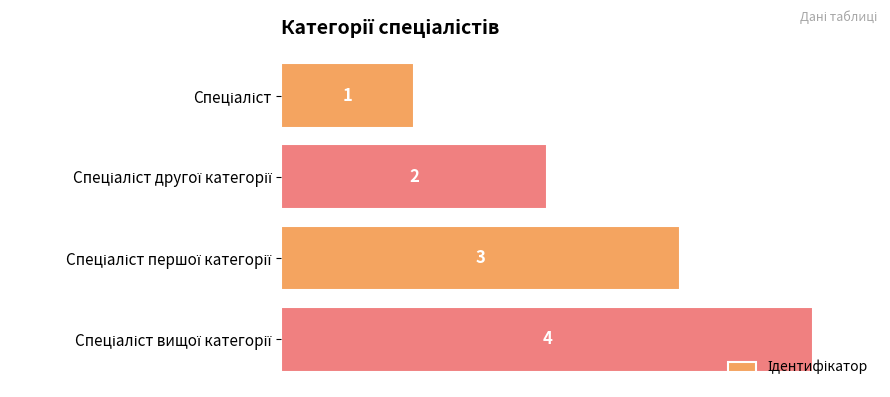

What is the sum of all values?

10